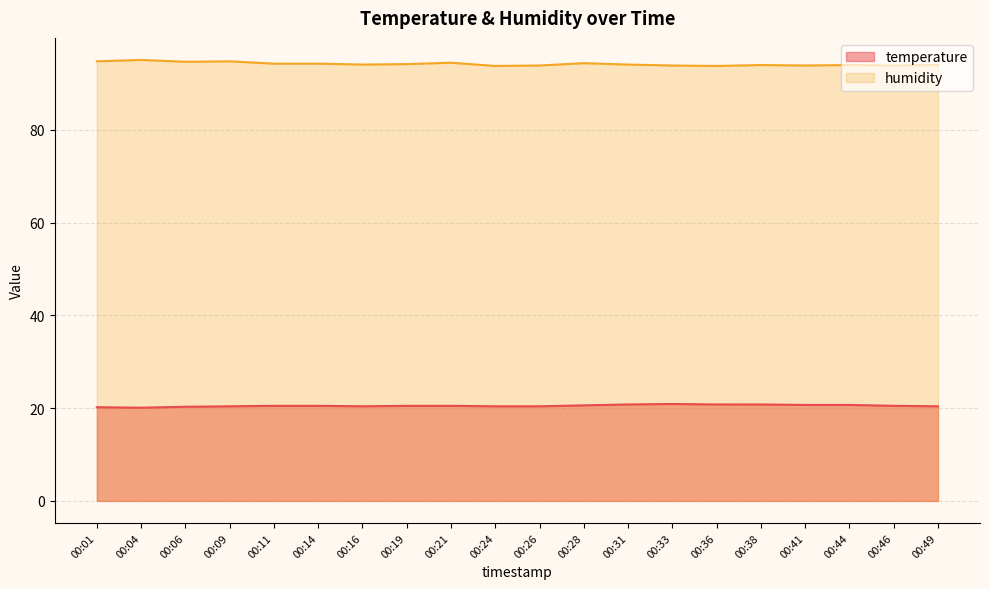

Which series has the largest range (max minus min)?

humidity